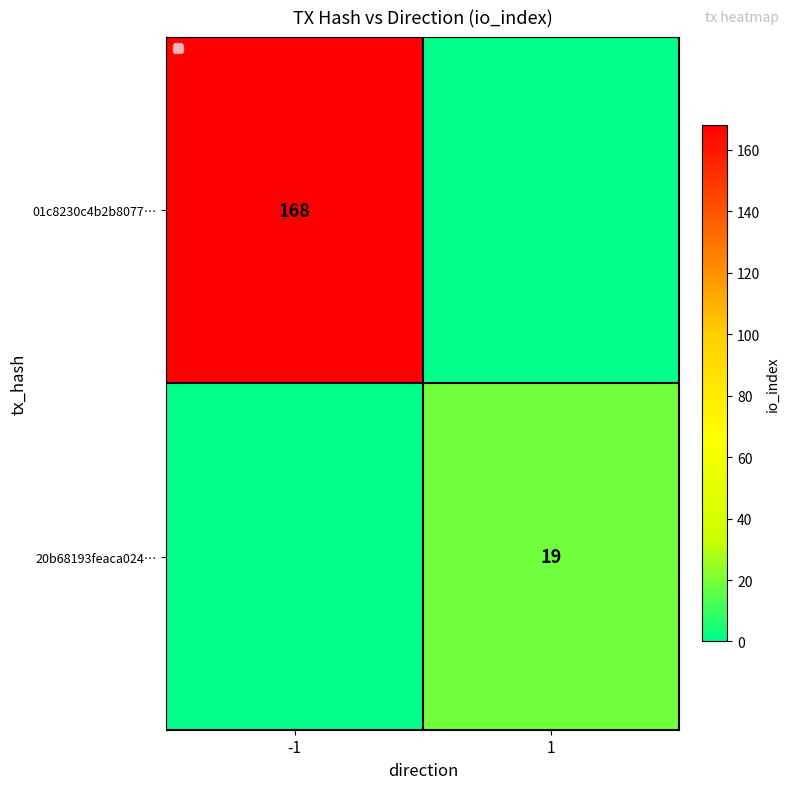

Is it true that 20b68193feaca024… equals 19 at 1?

True